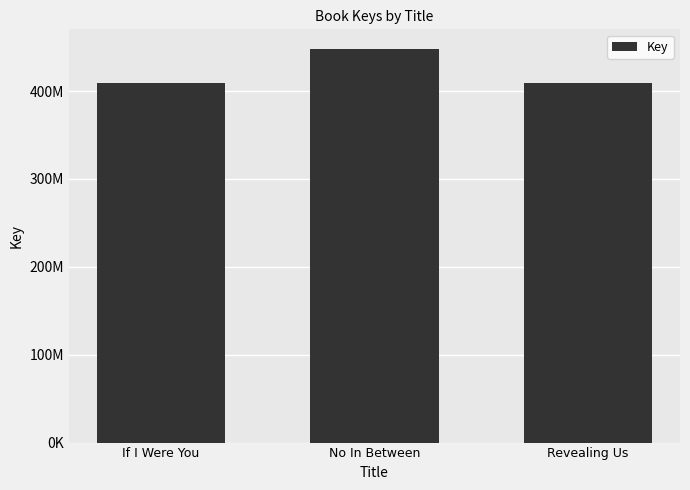

What is the difference between the values at Revealing Us and If I Were You?

246477